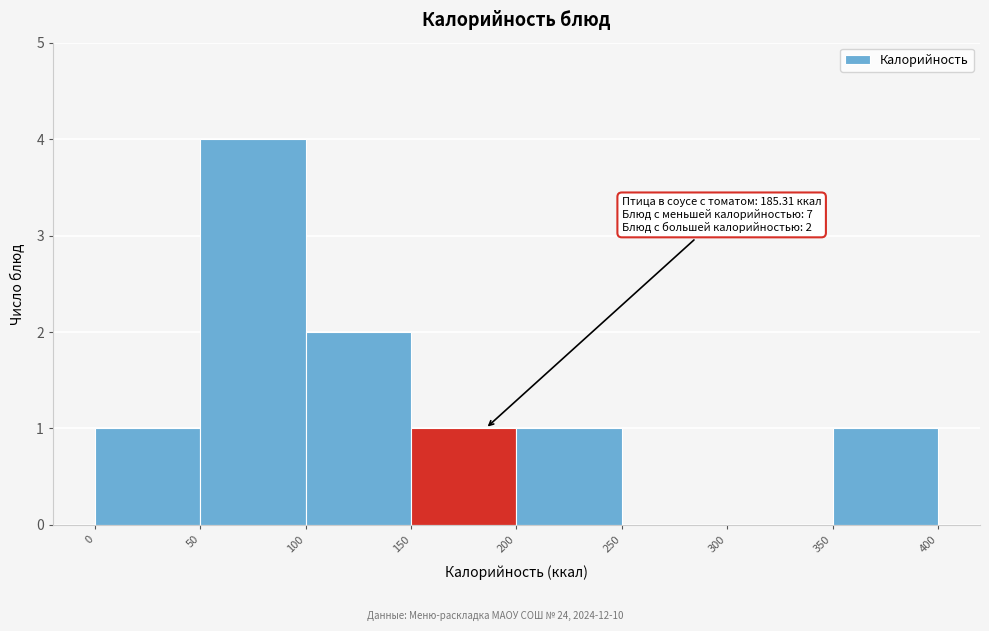

Which range on the x-axis has the tallest bar?

50 to 100